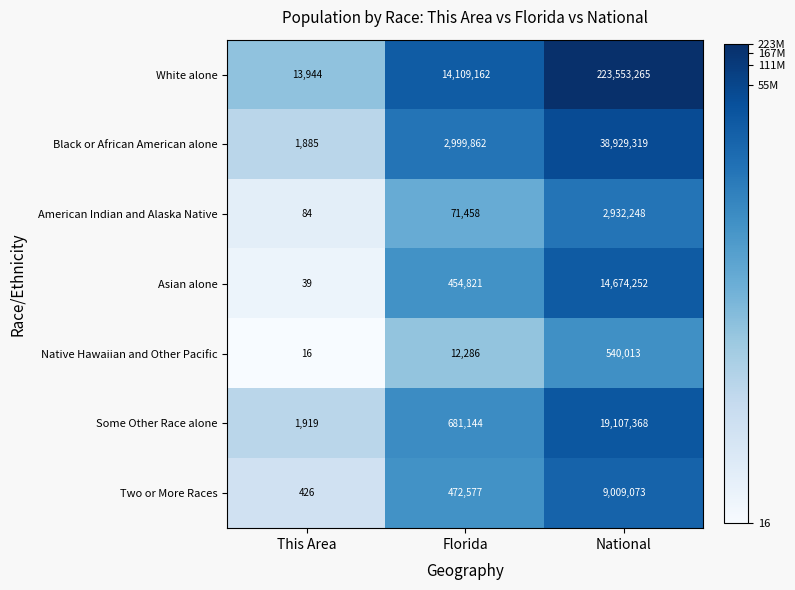

The value of White alone at Florida is 14109162. True or false?

True